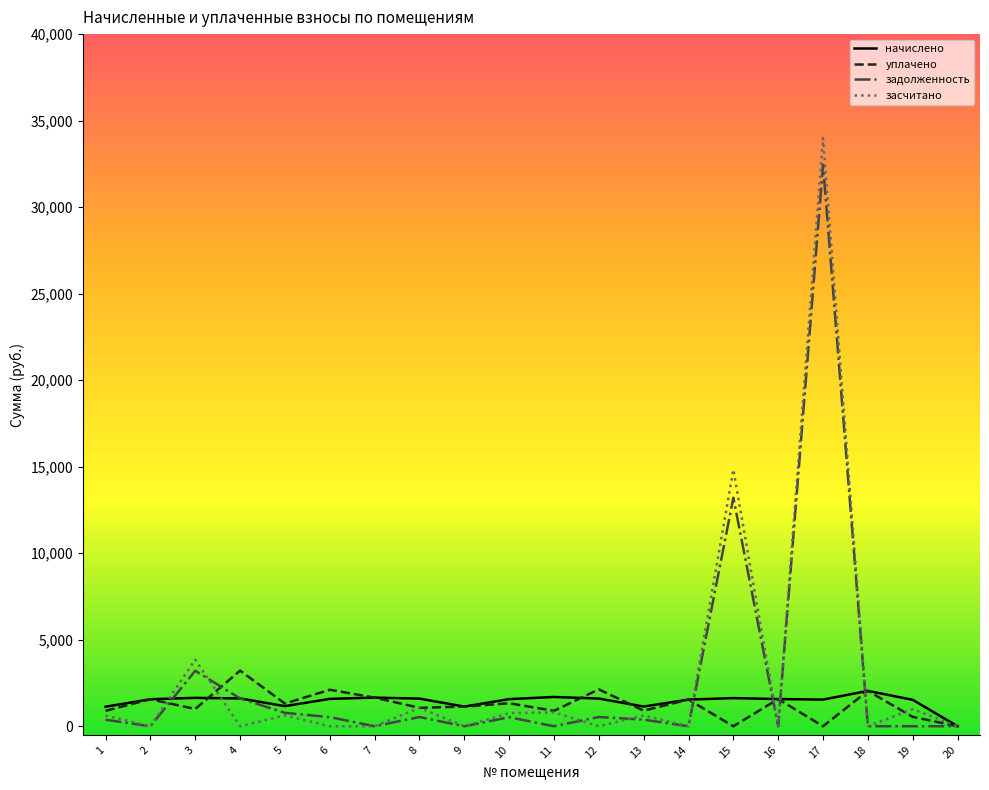

What is the maximum value for уплачено?

3215.0